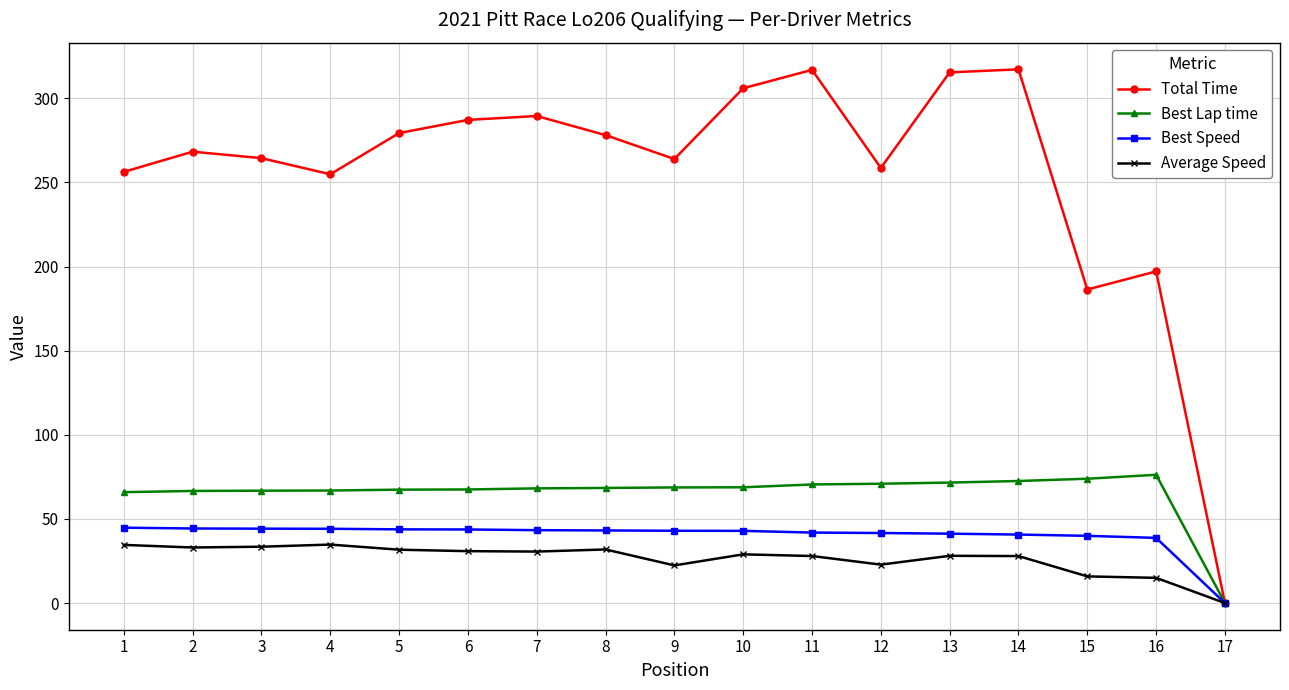

True or false: Average Speed has more than 0 interior local peaks.

True